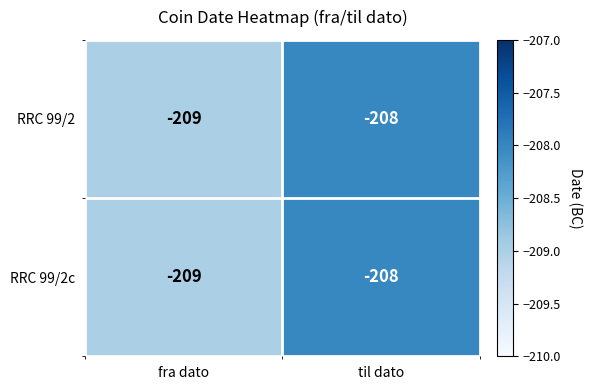

What is the maximum value for RRC 99/2?

-208